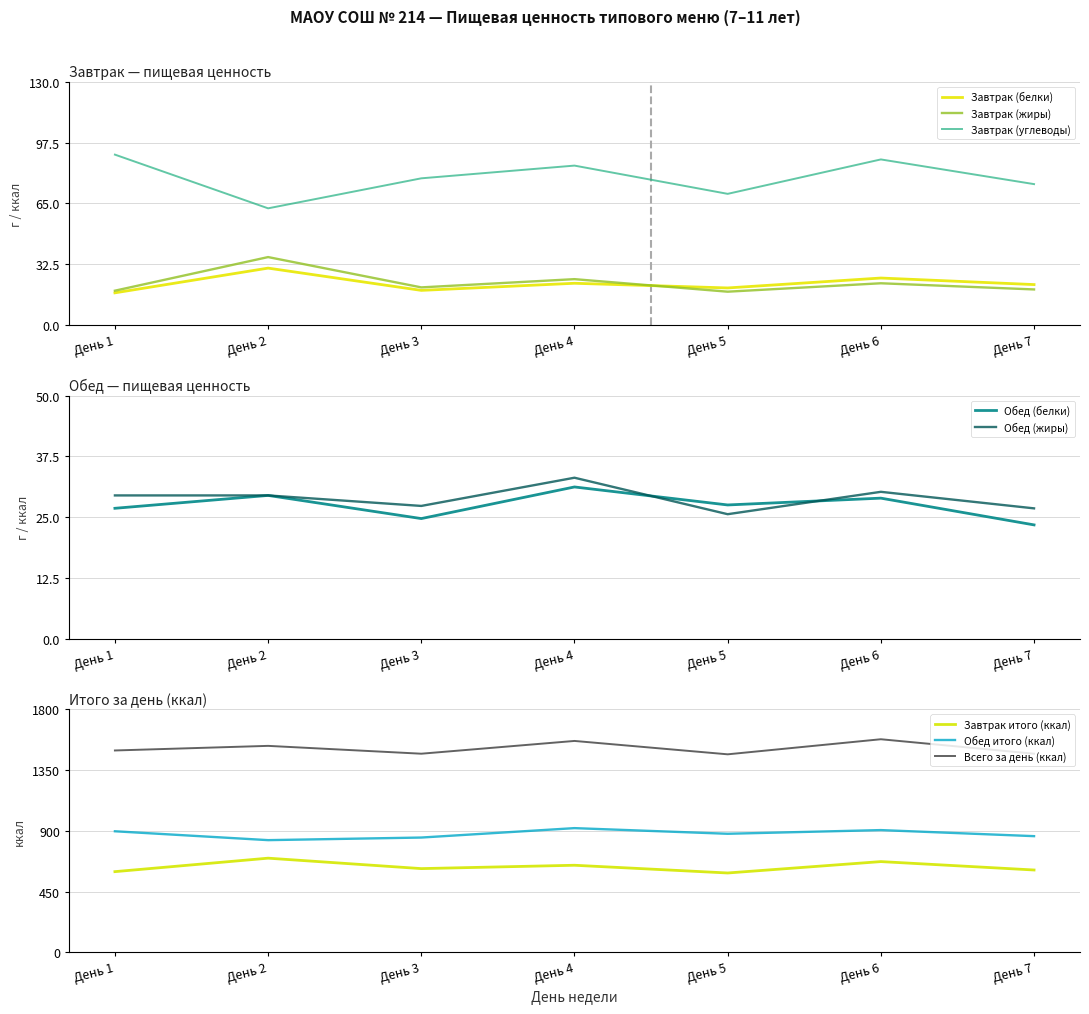

What is the value of the Завтрак (белки) point at the 1st from the left?

17.2